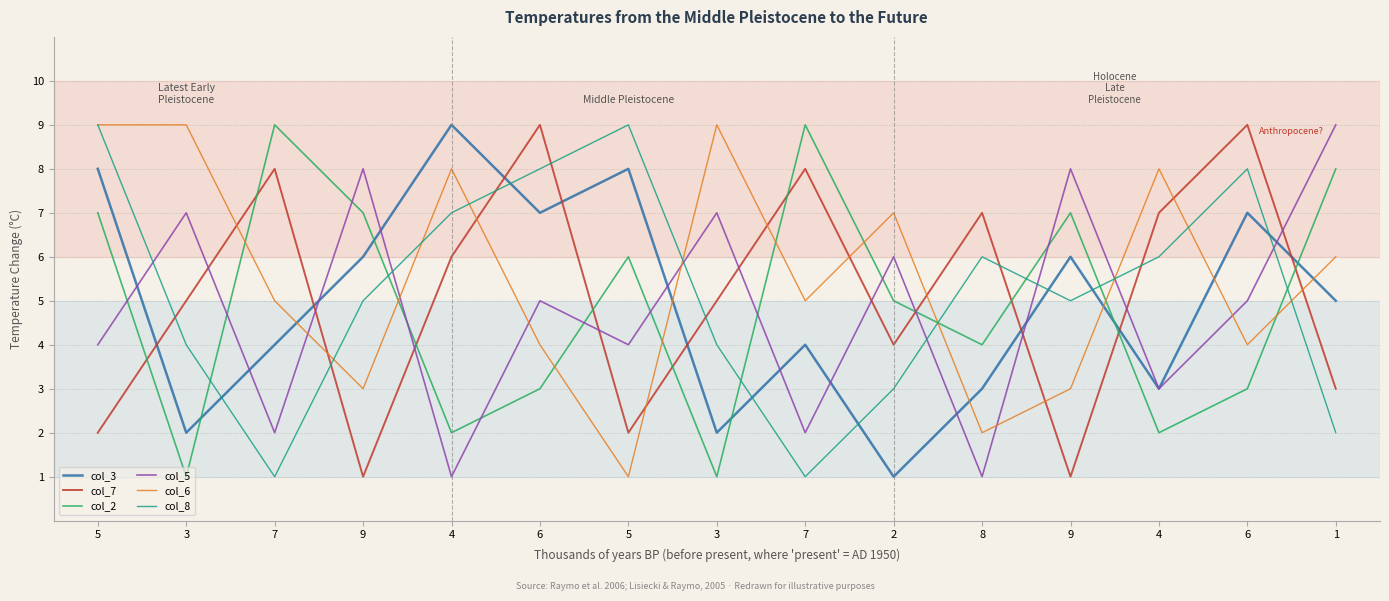

What is the sum of the col_3 values at 3 and 9?

8